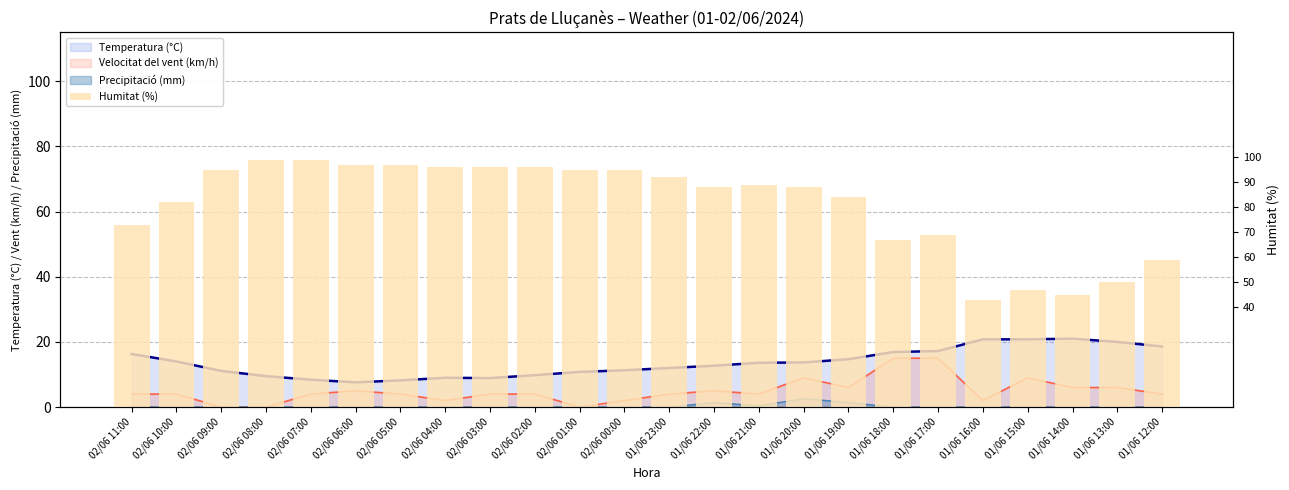

Reading right to left, transcribe all the data shown in this chart.

Temperatura (°C): 01/06 12:00=18.6	01/06 13:00=20.0	01/06 14:00=21.0	01/06 15:00=20.8	01/06 16:00=20.8	01/06 17:00=17.2	01/06 18:00=16.9	01/06 19:00=14.7	01/06 20:00=13.7	01/06 21:00=13.6	01/06 22:00=12.7	01/06 23:00=12.0	02/06 00:00=11.3	02/06 01:00=10.8	02/06 02:00=9.8	02/06 03:00=8.9	02/06 04:00=9.0	02/06 05:00=8.2	02/06 06:00=7.6	02/06 07:00=8.4	02/06 08:00=9.5	02/06 09:00=11.1	02/06 10:00=14.0	02/06 11:00=16.3
Velocitat del vent (km/h): 01/06 12:00=4.0	01/06 13:00=6.0	01/06 14:00=6.0	01/06 15:00=9.0	01/06 16:00=2.0	01/06 17:00=15.0	01/06 18:00=15.0	01/06 19:00=6.0	01/06 20:00=9.0	01/06 21:00=4.0	01/06 22:00=5.0	01/06 23:00=4.0	02/06 00:00=2.0	02/06 01:00=0.0	02/06 02:00=4.0	02/06 03:00=4.0	02/06 04:00=2.0	02/06 05:00=4.0	02/06 06:00=5.0	02/06 07:00=4.0	02/06 08:00=0.0	02/06 09:00=0.0	02/06 10:00=4.0	02/06 11:00=4.0
Precipitació (mm): 01/06 12:00=0.0	01/06 13:00=0.0	01/06 14:00=0.0	01/06 15:00=0.0	01/06 16:00=0.0	01/06 17:00=0.0	01/06 18:00=0.0	01/06 19:00=1.4	01/06 20:00=2.6	01/06 21:00=0.4	01/06 22:00=1.4	01/06 23:00=0.0	02/06 00:00=0.0	02/06 01:00=0.0	02/06 02:00=0.0	02/06 03:00=0.0	02/06 04:00=0.0	02/06 05:00=0.0	02/06 06:00=0.0	02/06 07:00=0.0	02/06 08:00=0.0	02/06 09:00=0.0	02/06 10:00=0.0	02/06 11:00=0.0
Humitat (%): 01/06 12:00=59.0	01/06 13:00=50.0	01/06 14:00=45.0	01/06 15:00=47.0	01/06 16:00=43.0	01/06 17:00=69.0	01/06 18:00=67.0	01/06 19:00=84.0	01/06 20:00=88.0	01/06 21:00=89.0	01/06 22:00=88.0	01/06 23:00=92.0	02/06 00:00=95.0	02/06 01:00=95.0	02/06 02:00=96.0	02/06 03:00=96.0	02/06 04:00=96.0	02/06 05:00=97.0	02/06 06:00=97.0	02/06 07:00=99.0	02/06 08:00=99.0	02/06 09:00=95.0	02/06 10:00=82.0	02/06 11:00=73.0